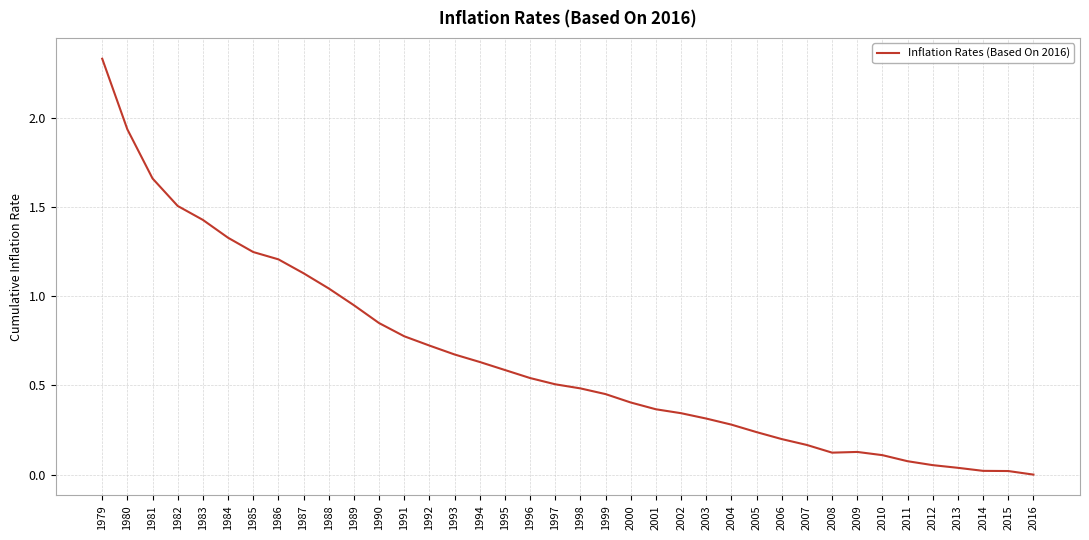

Is it true that the value at 2004 is 0.4?

False